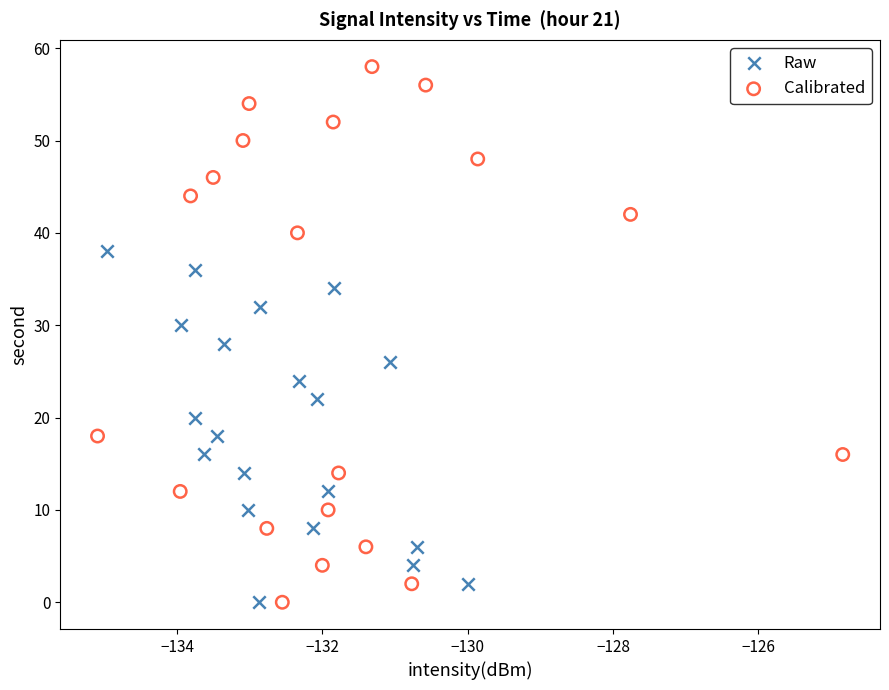

Which series has the largest Y range (max minus min)?

Calibrated